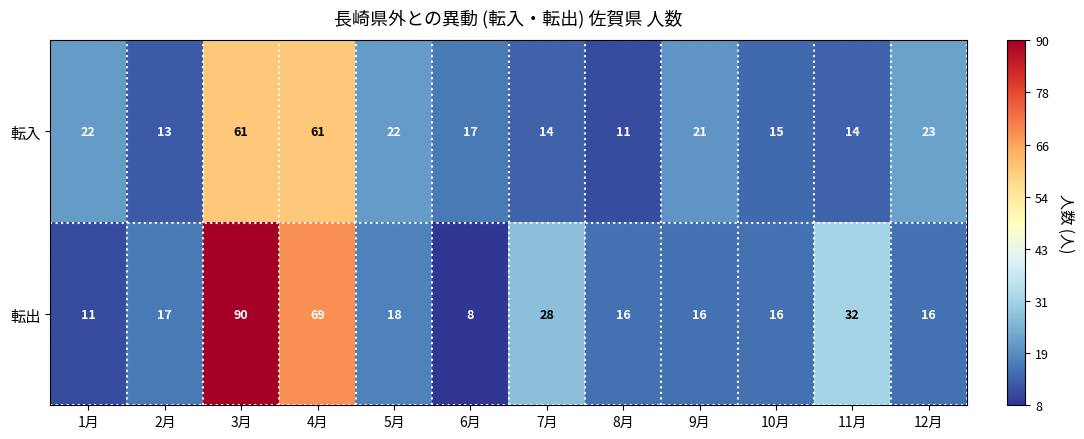

What is the spread (max minus min) of values at 7月?

14